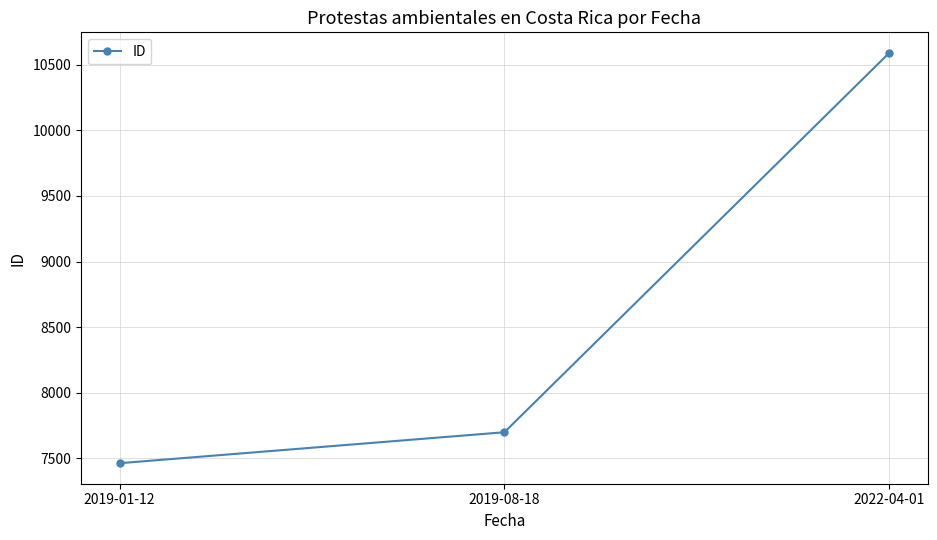

How many categories are shown in the chart?

3